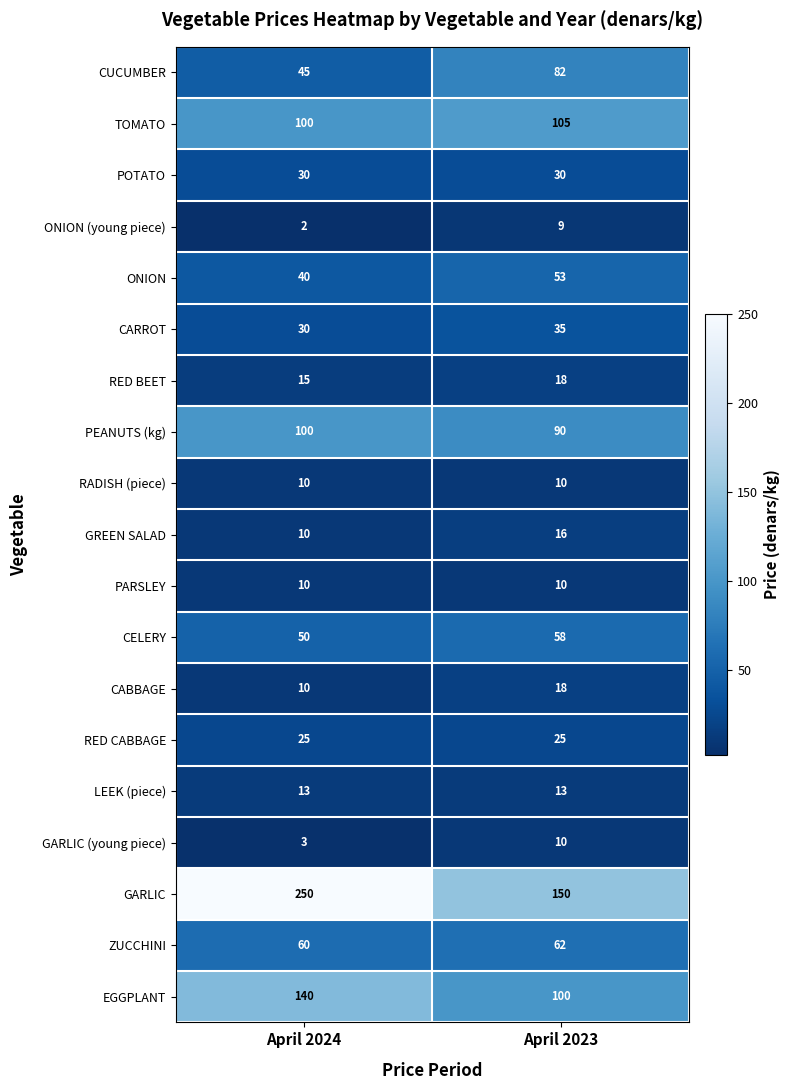

What is the maximum value shown in the chart?

250